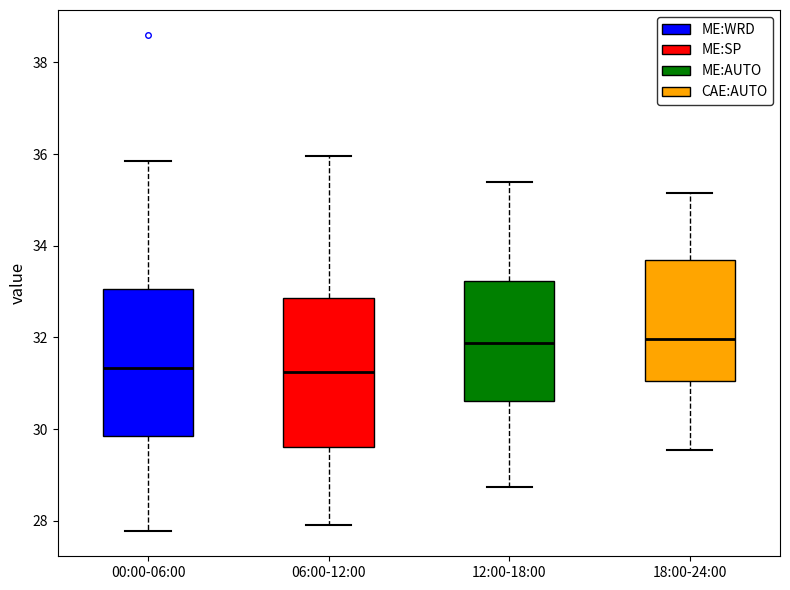

Where does the lower whisker of the box for 00:00-06:00 end on the y-axis? The values are not printed on the chart, so give them approximately, as read against the axis.

27.8